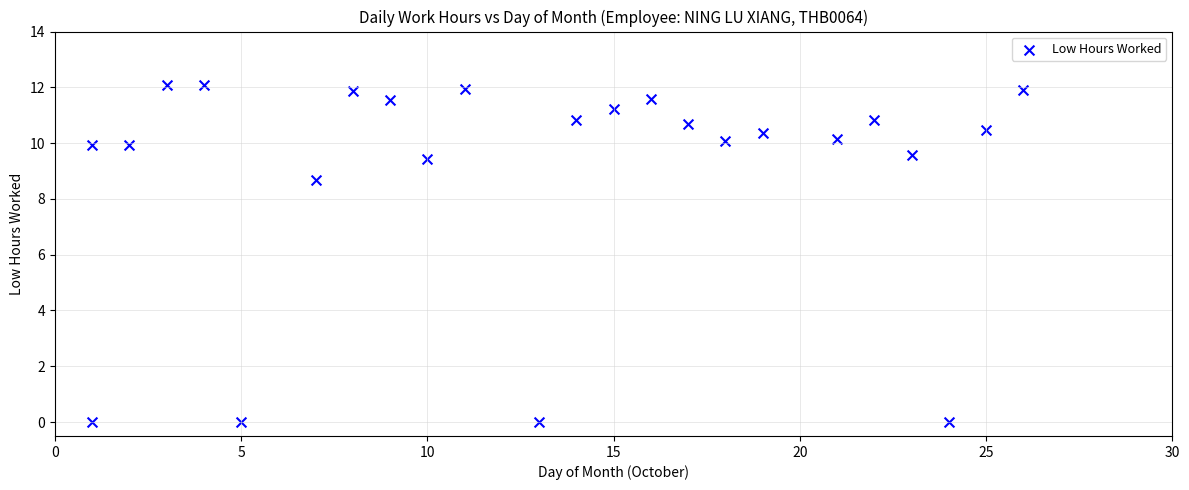

What is the range of Y values (max minus min)?

12.1